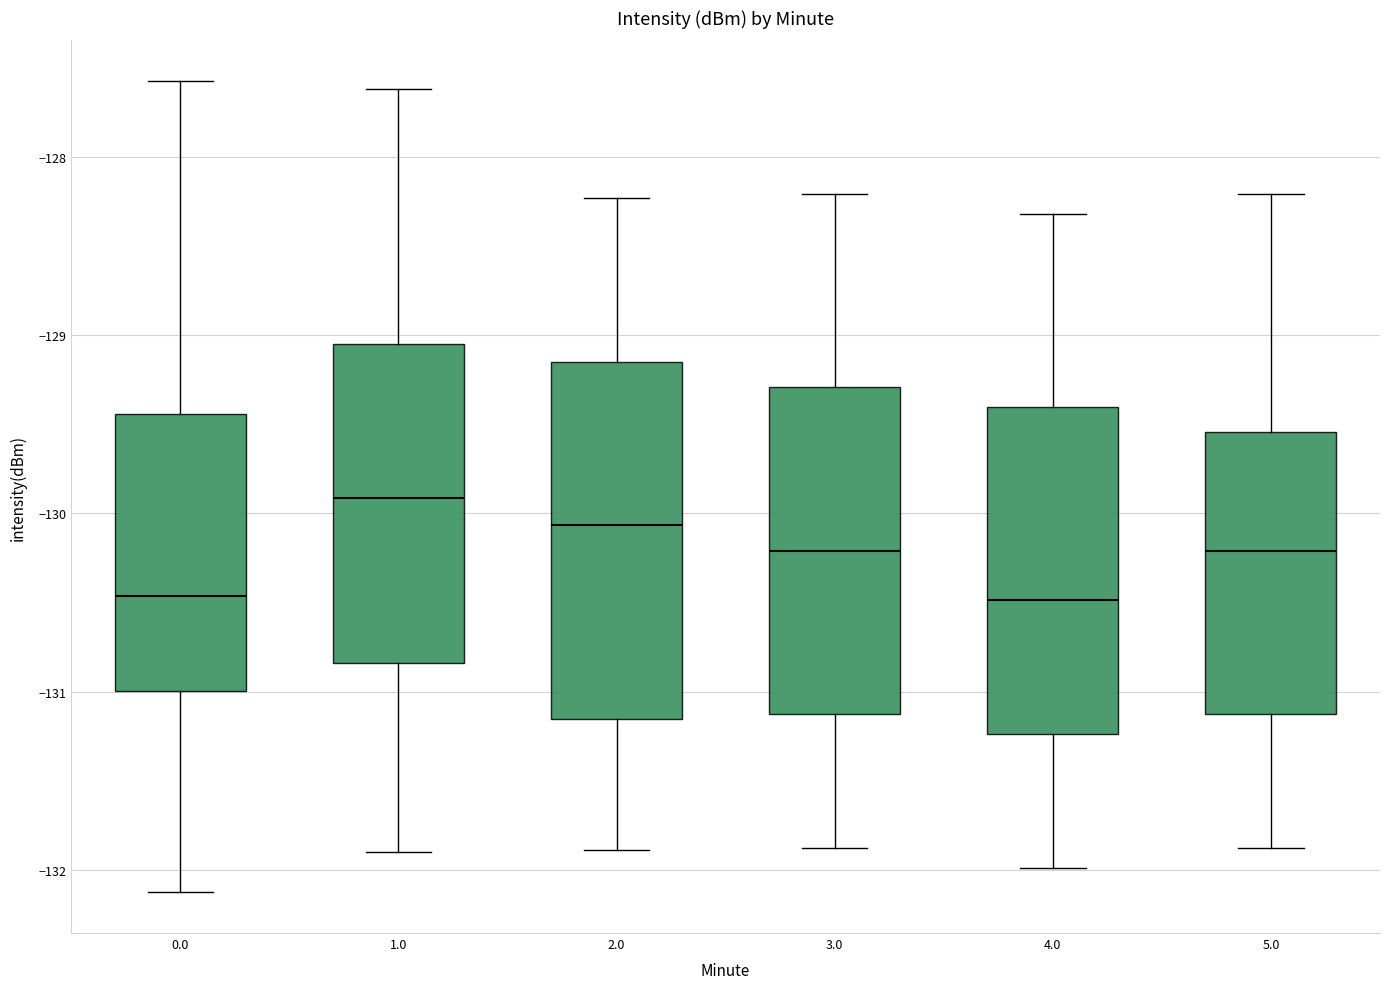

Comparing the boxes themselves (not the whiskers), which one is the tallest?

2.0